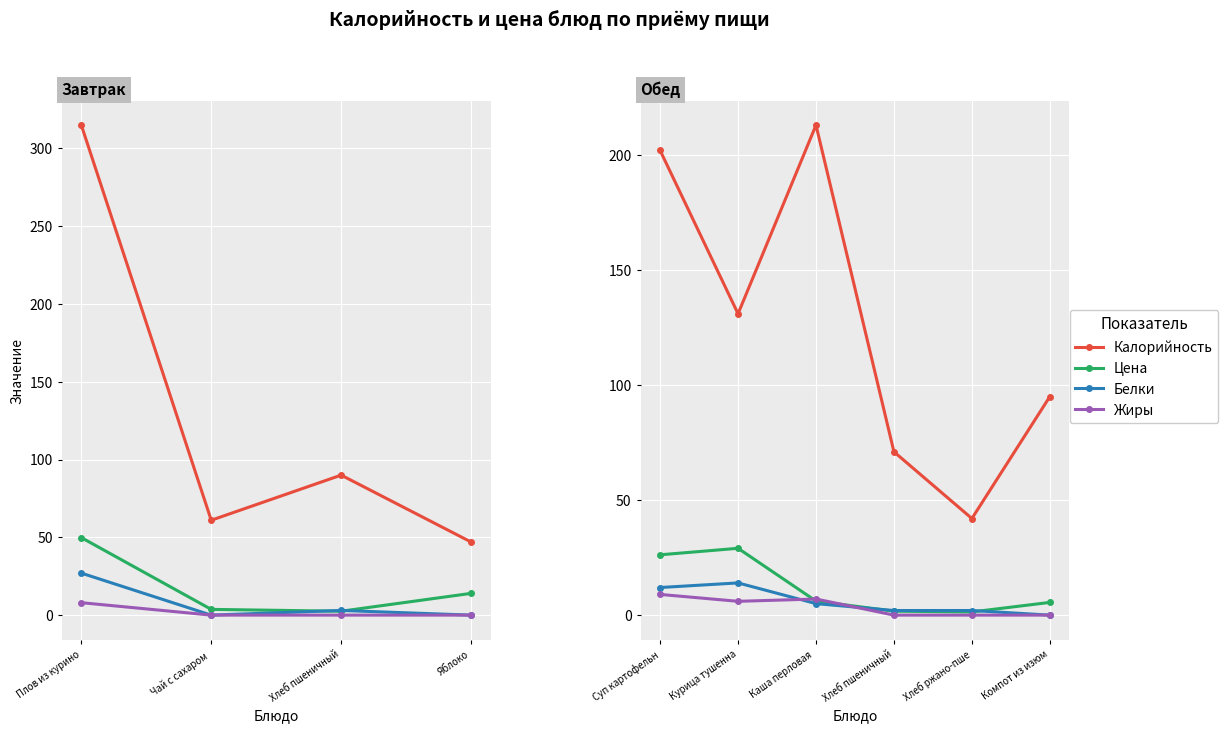

At which label does Жиры first exceed 6?

Суп картофельн